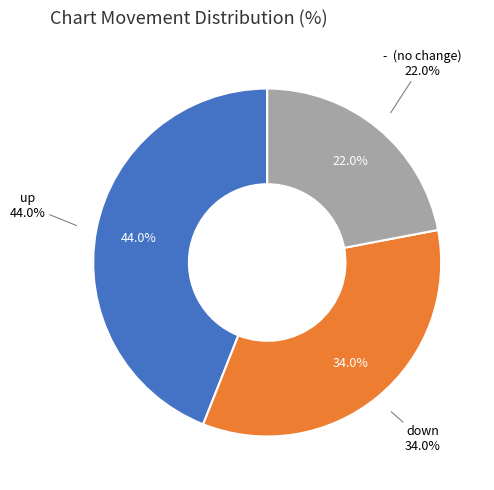

Count the number of slices in the pie.

3